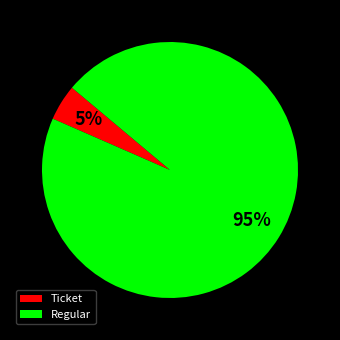

What is the smallest slice in the pie chart?

Ticket